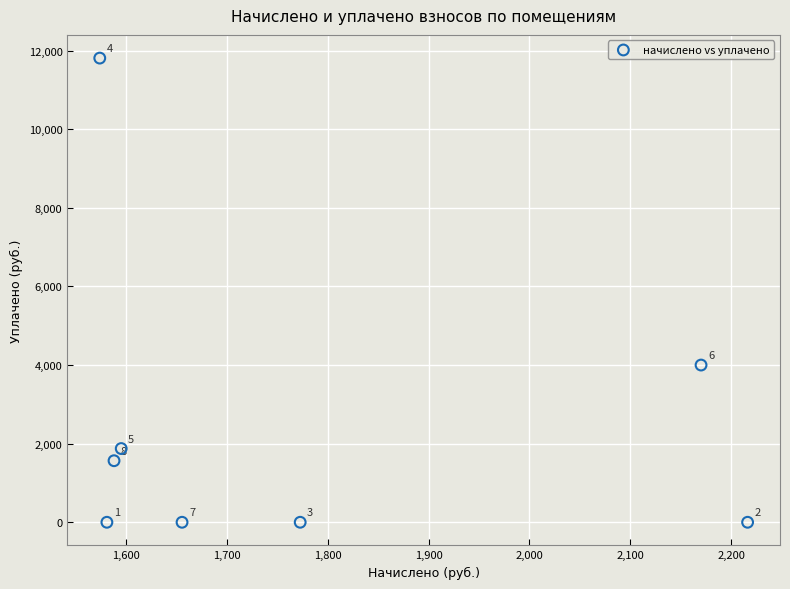

What Y value in the scatter plot is closest to 5905?

4000.0